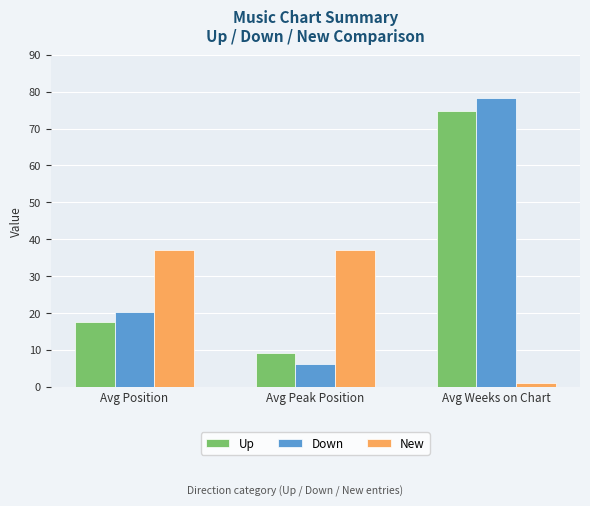

What is the label of the 2nd bar from the left?

Avg Peak Position